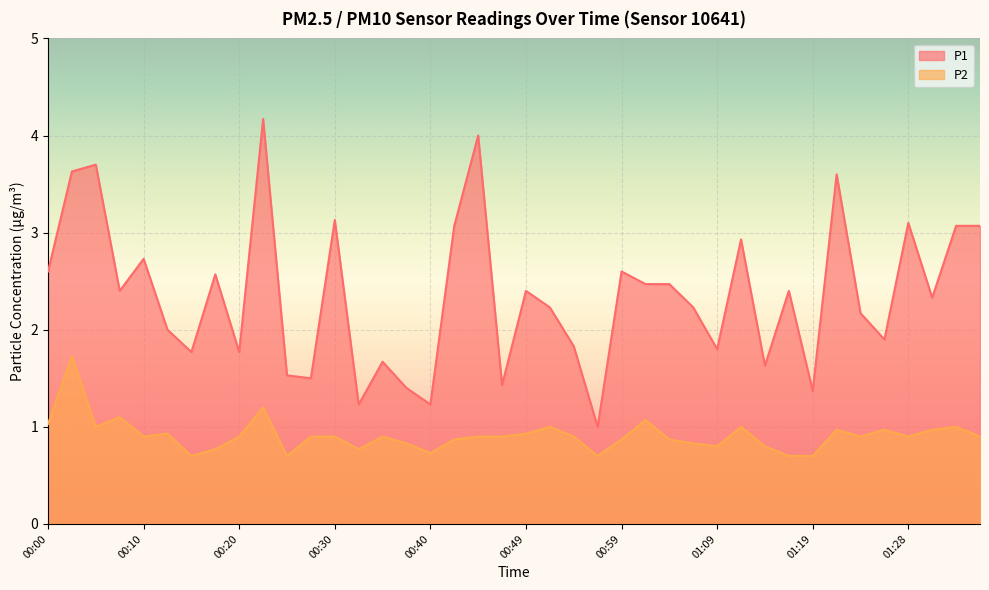

Reading left to right, extract all data points from this chart.

P1: 2.6	3.6	3.7	2.4	2.7	2.0	1.8	2.6	1.8	4.2	1.5	1.5	3.1	1.2	1.7	1.4	1.2	3.1	4.0	1.4	2.4	2.2	1.8	1.0	2.6	2.5	2.5	2.2	1.8	2.9	1.6	2.4	1.4	3.6	2.2	1.9	3.1	2.3	3.1	3.1
P2: 1.0	1.7	1.0	1.1	0.9	0.9	0.7	0.8	0.9	1.2	0.7	0.9	0.9	0.8	0.9	0.8	0.7	0.9	0.9	0.9	0.9	1.0	0.9	0.7	0.9	1.1	0.9	0.8	0.8	1.0	0.8	0.7	0.7	1.0	0.9	1.0	0.9	1.0	1.0	0.9